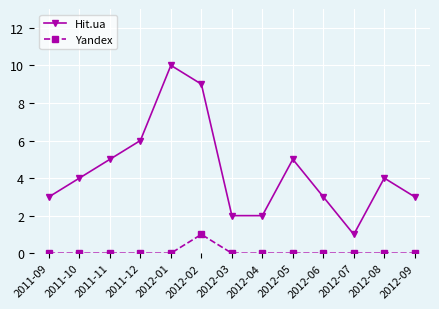

Which category has the highest value in the Yandex series?

2012-02